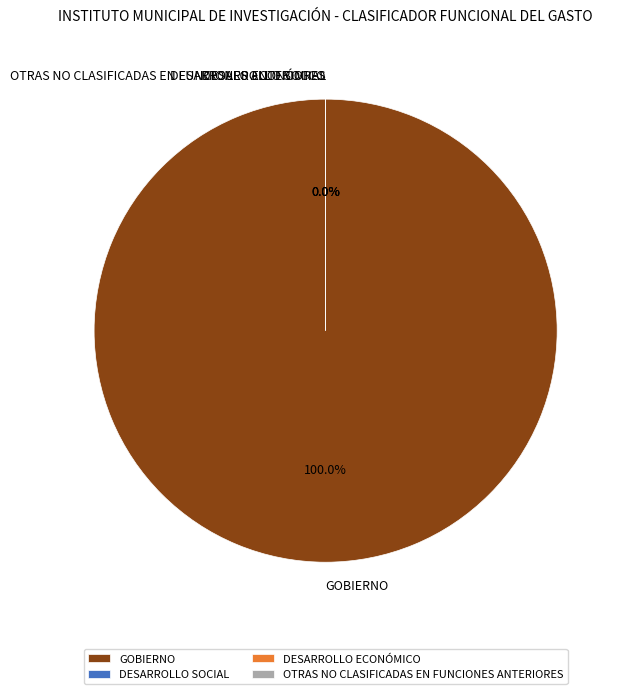

Rank the categories by value from highest to lowest.

GOBIERNO, DESARROLLO SOCIAL, DESARROLLO ECONÓMICO, OTRAS NO CLASIFICADAS EN FUNCIONES ANTERIORES